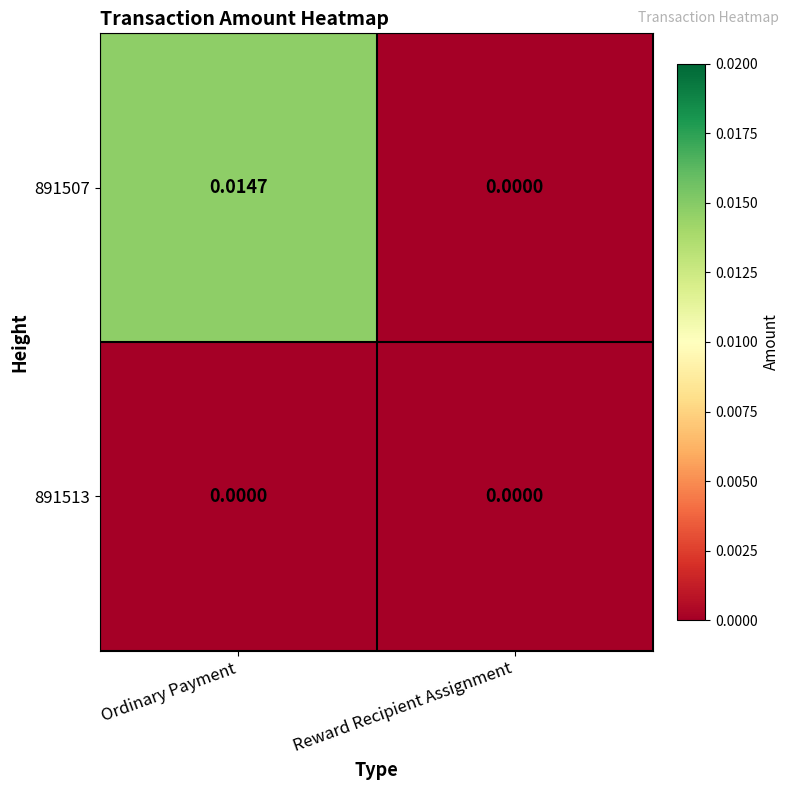

Count the number of data series in this chart.

2